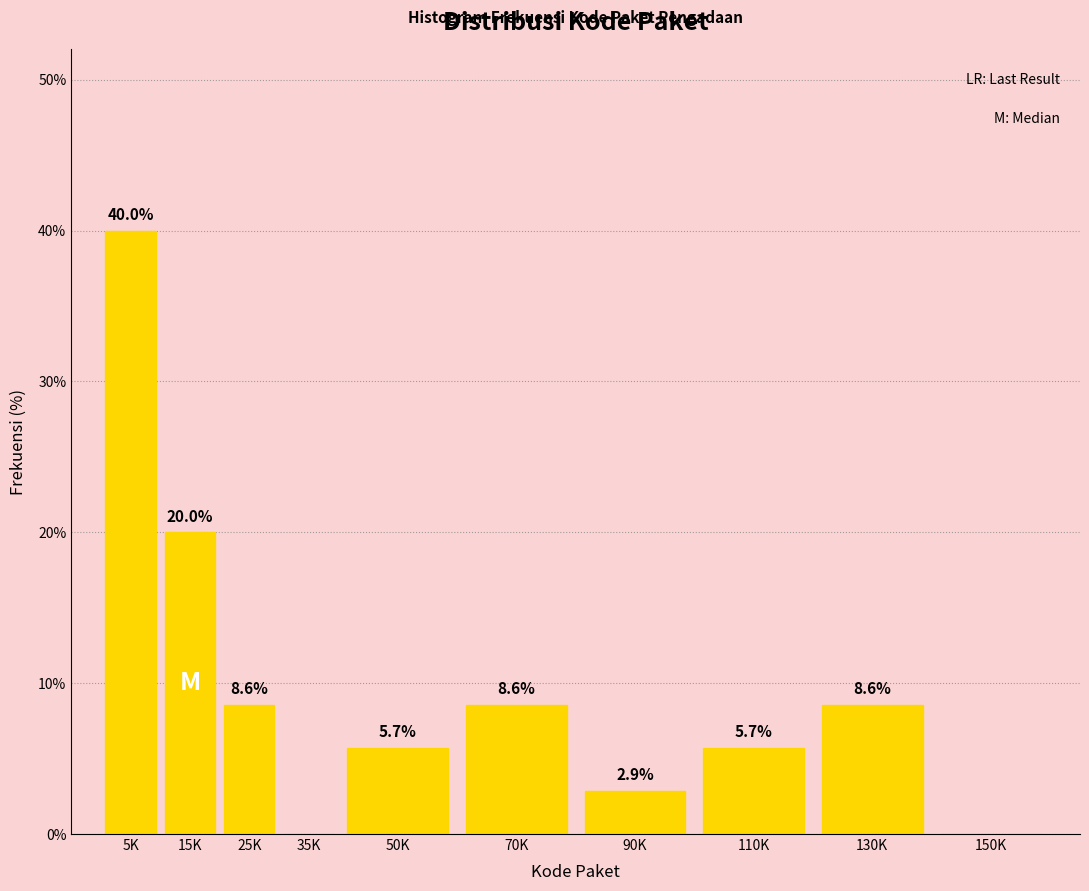

Reading left to right, what are all the values shown in this chart?

5K=40.0	15K=20.0	25K=8.6	35K=0.0	50K=5.7	70K=8.6	90K=2.9	110K=5.7	130K=8.6	150K=0.0